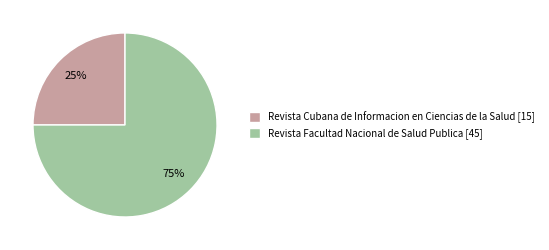

The Revista Cubana de Informacion en Ciencias de la Salud [15] slice represents 25% of the pie. True or false?

True